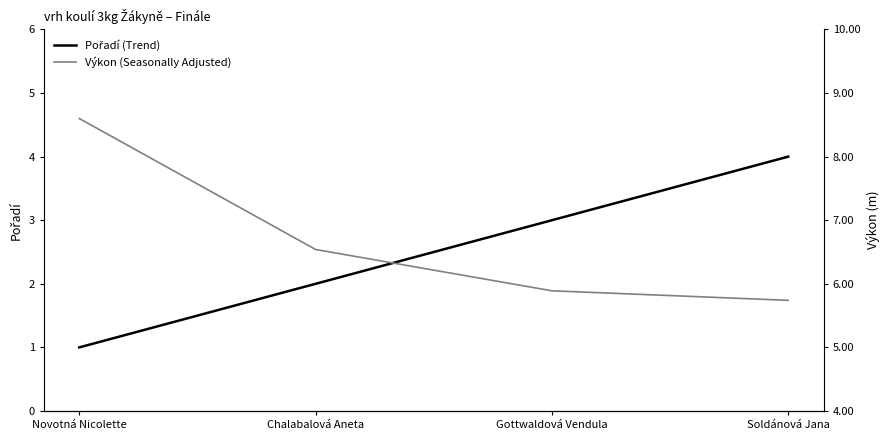

What is the value of the Pořadí (Trend) point at the 1st from the left?

1.0